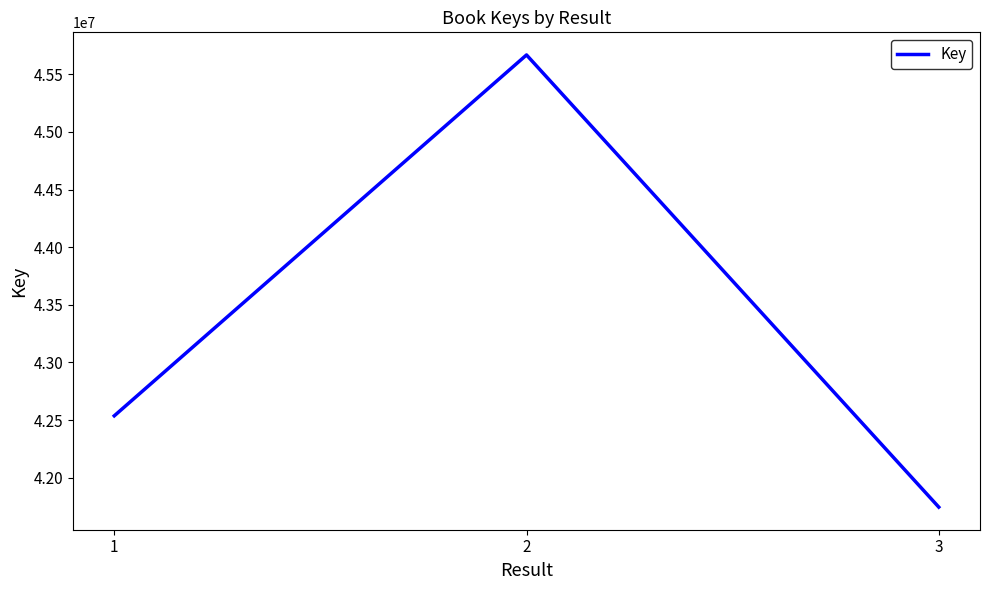

How many lines are shown in the chart?

1